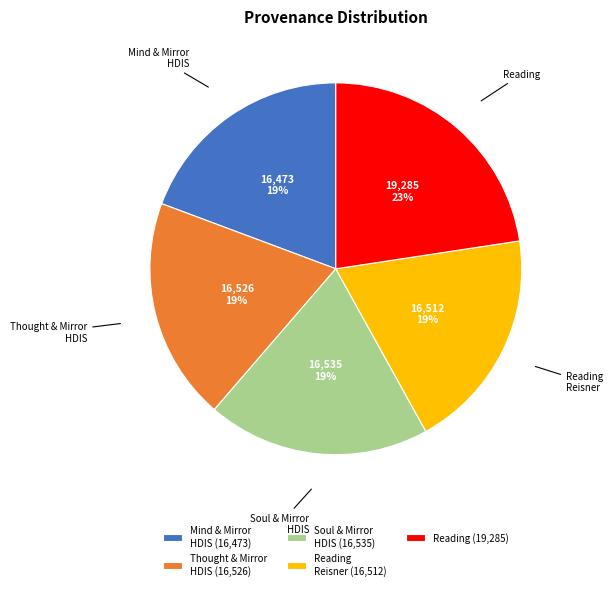

How many segments does this pie chart have?

5